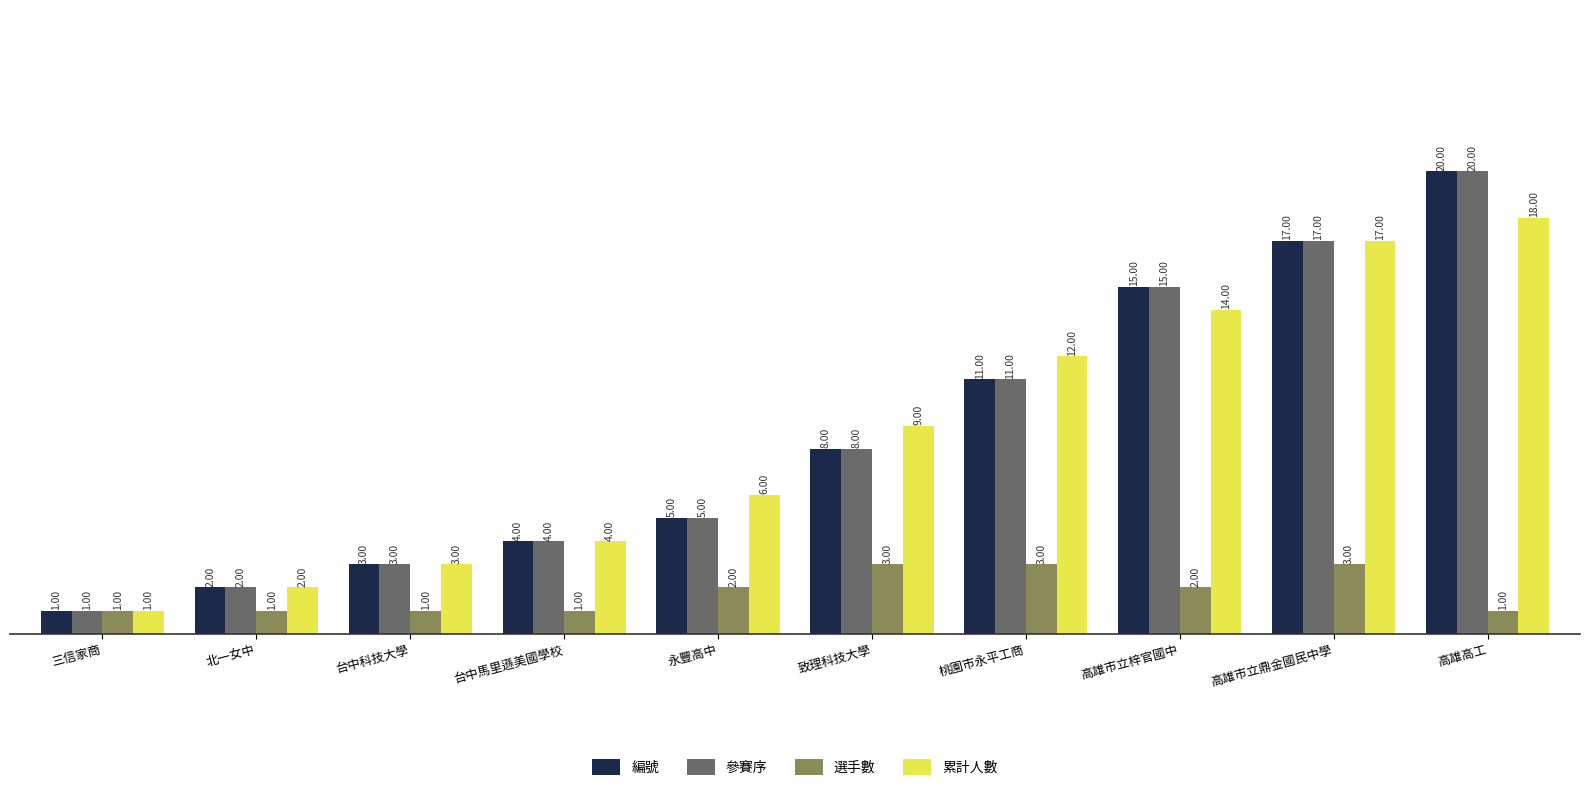

What is the lowest value of the 參賽序 series?

1